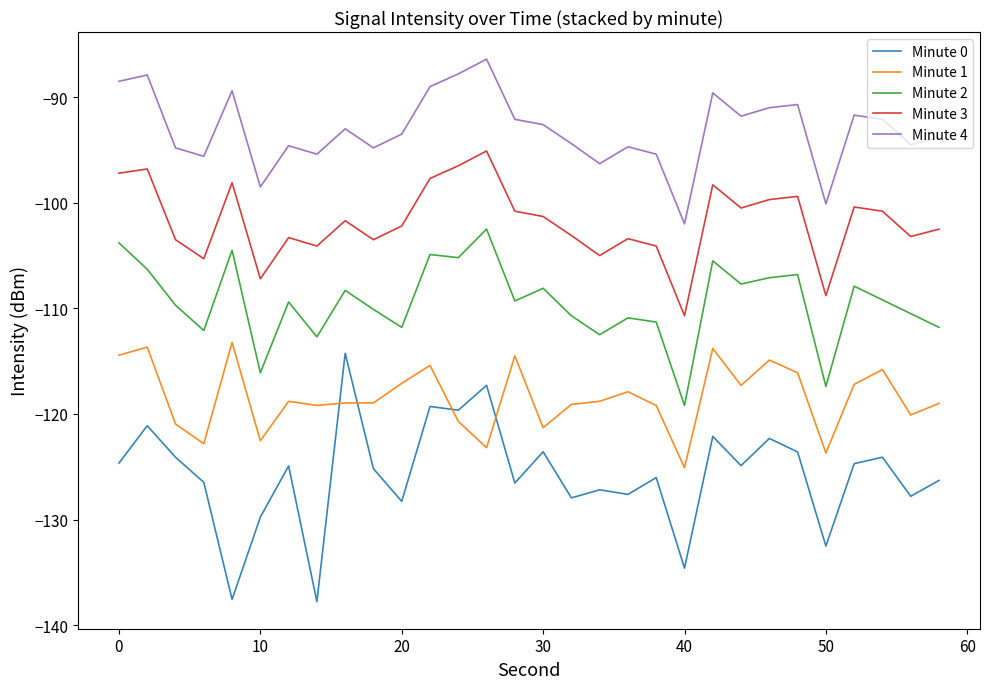

True or false: Minute 1 and Minute 0 cross at least once.

True